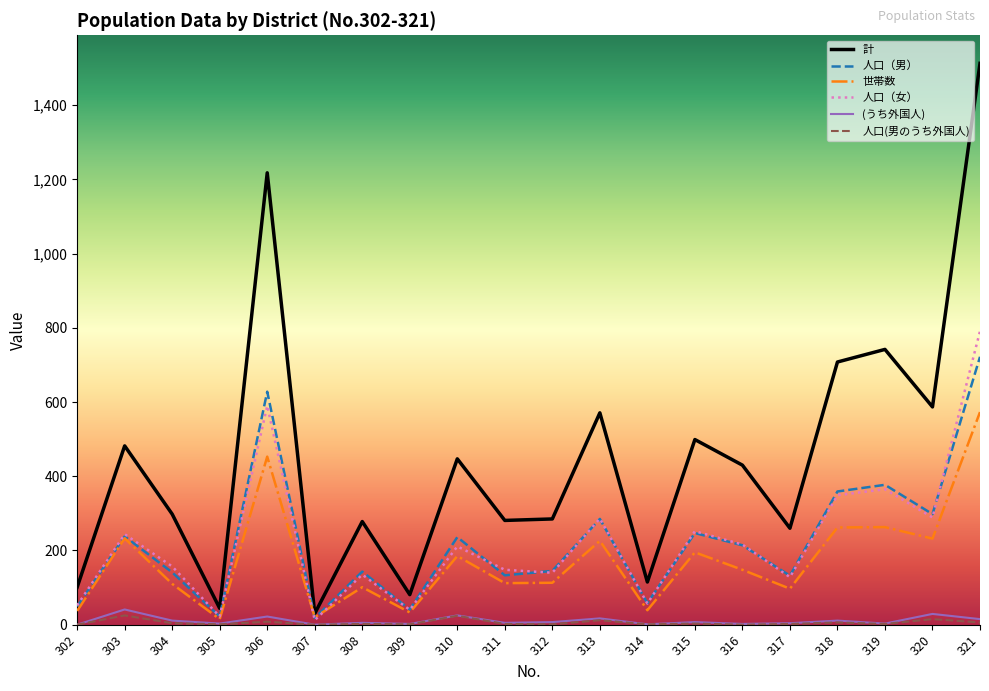

Which label corresponds to the largest value in the chart?

321